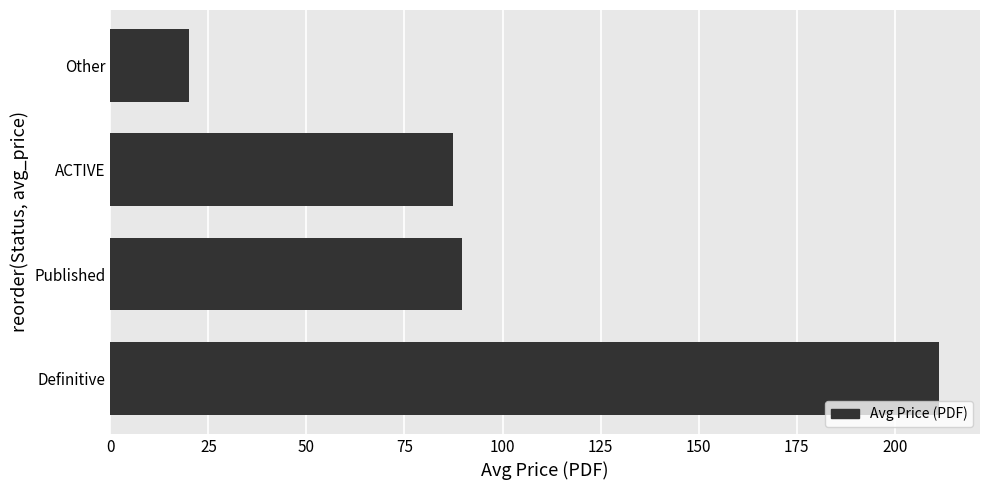

What is the sum of the values at Definitive and Other?

231.2